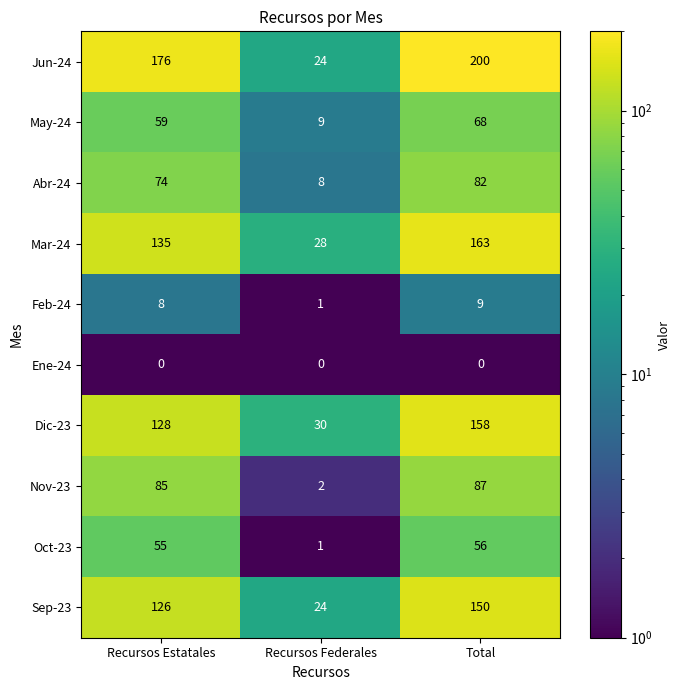

True or false: Mar-24 has a value of 28 at Recursos Federales.

True